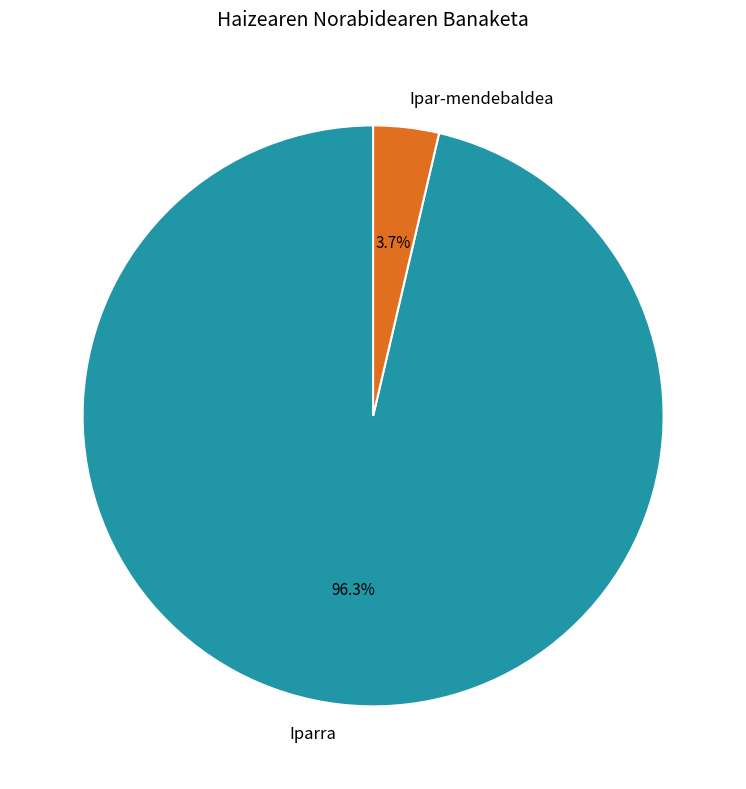

What percentage is the Iparra slice, to the nearest percent?

96%